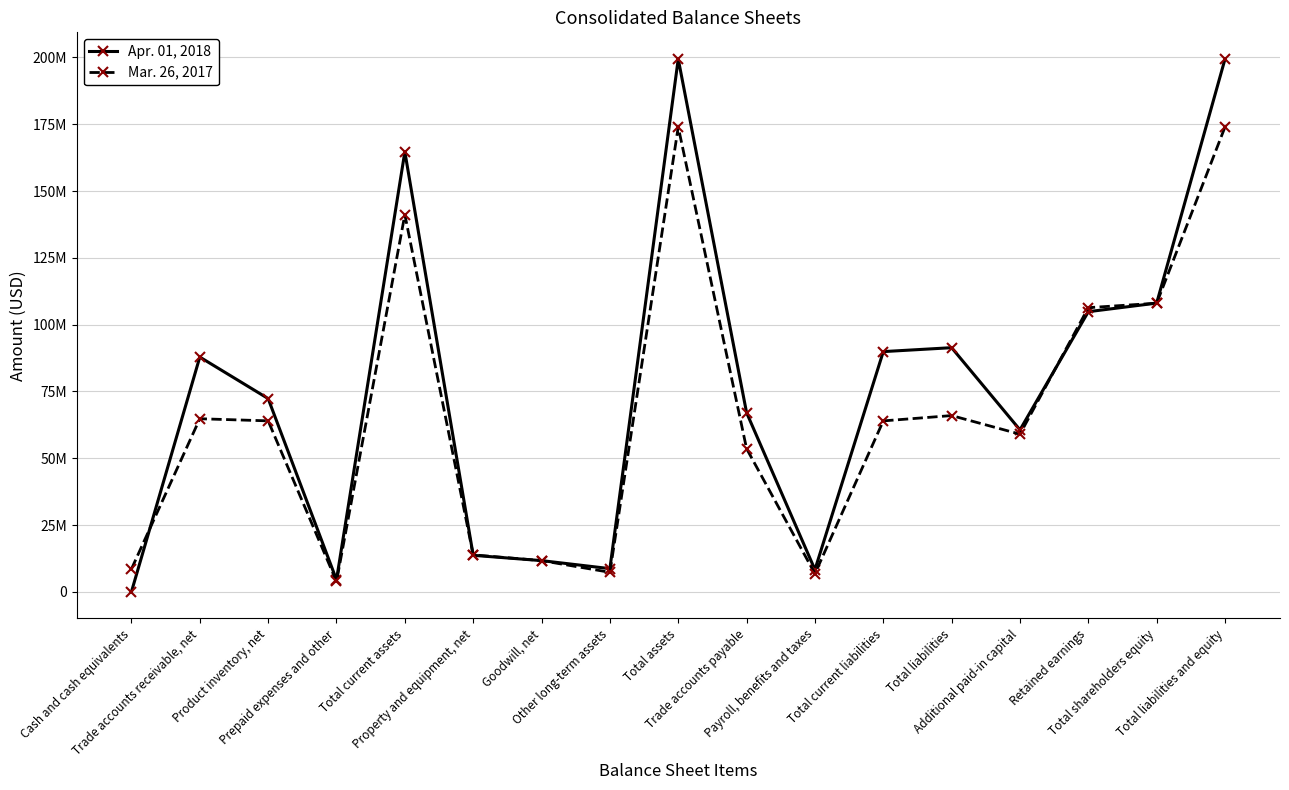

Which series has the largest range (max minus min)?

Apr. 01, 2018